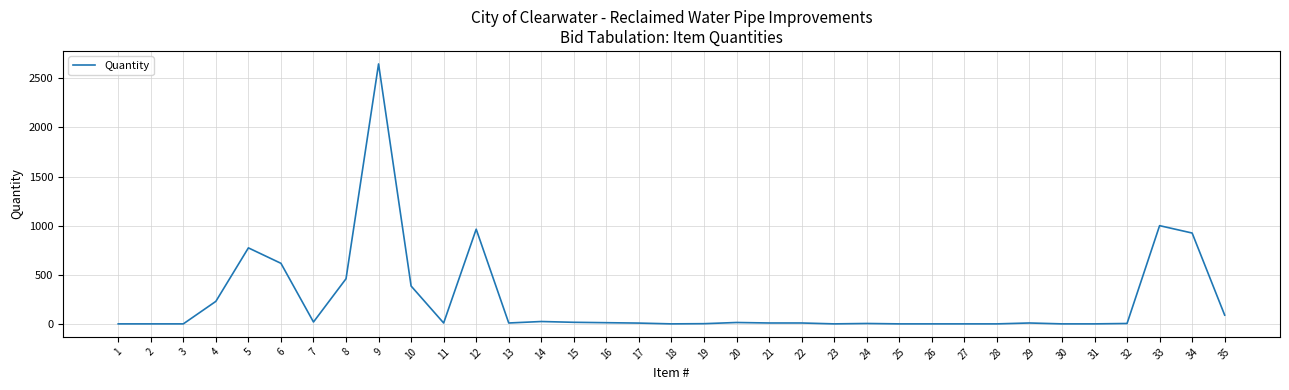

Is it true that the value at 4 is 230?

True